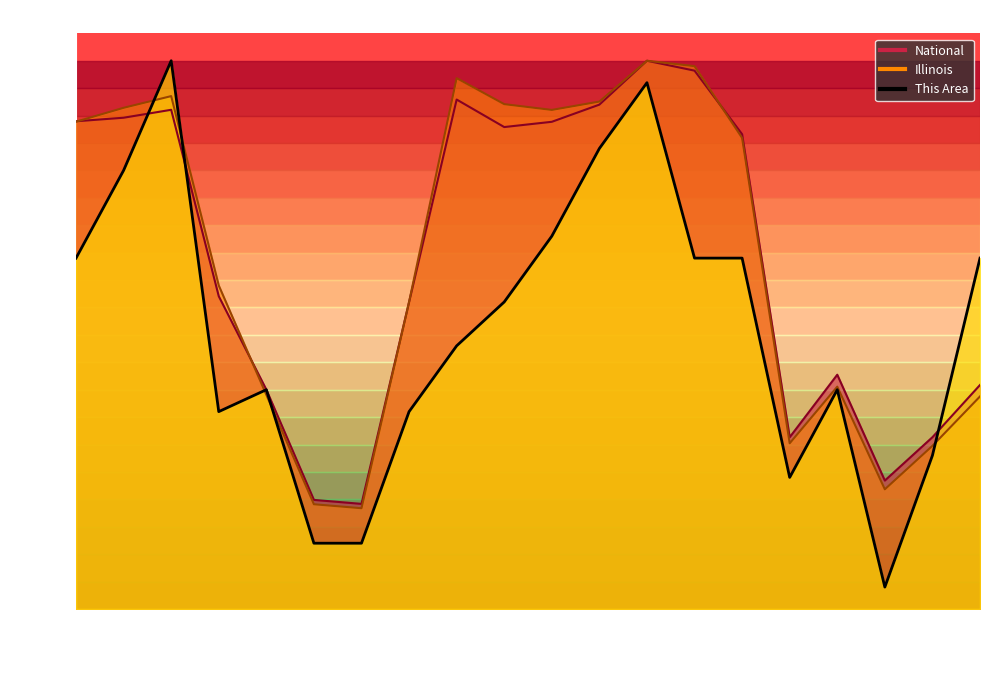

At which category is the sum across all series the highest?

45-49